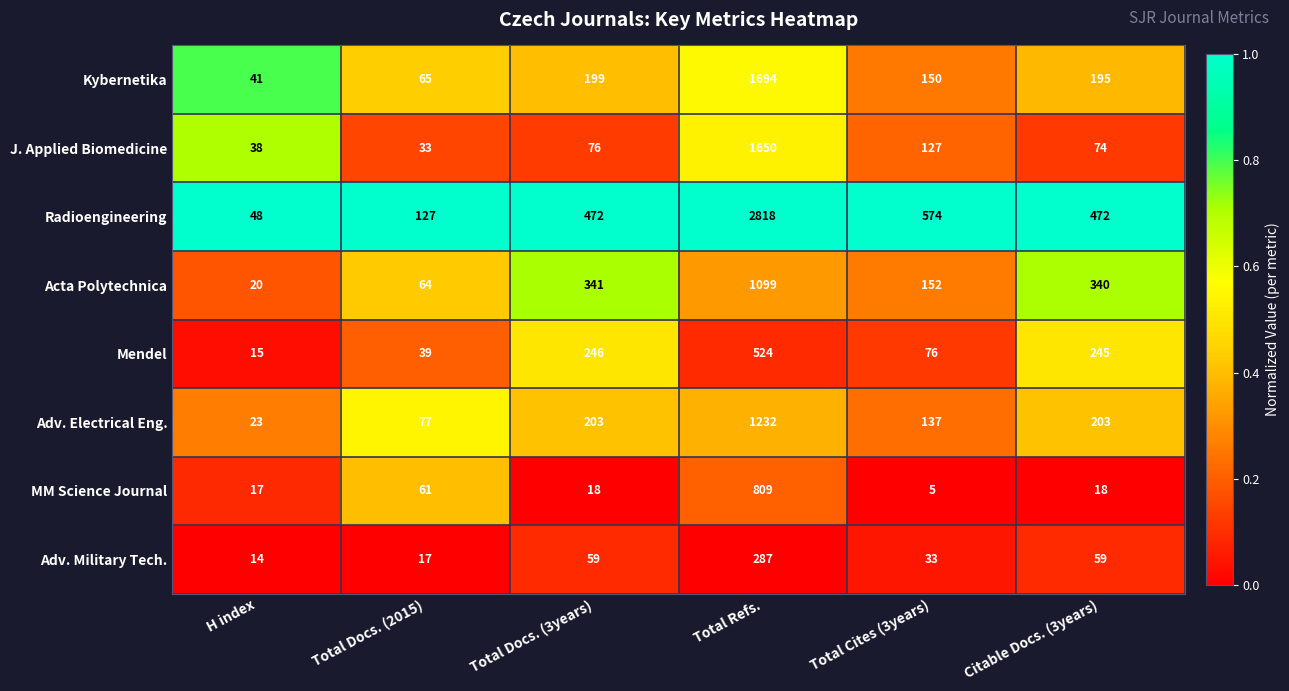

What is the sum of all Acta Polytechnica values?

2016